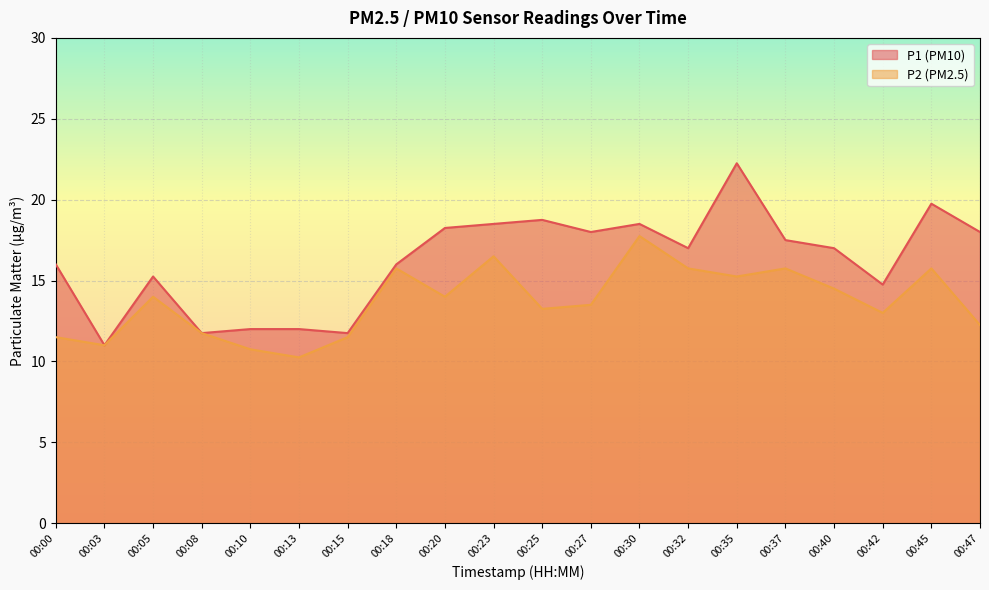

True or false: P1 and P2 intersect in this chart.

False